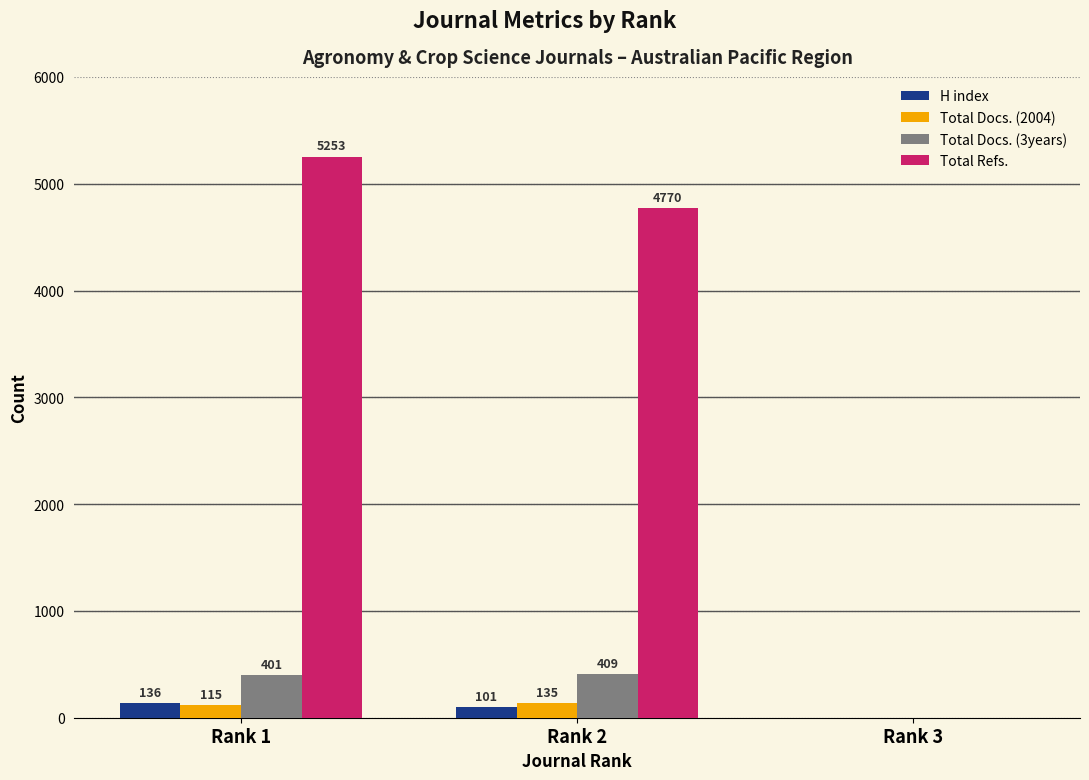

How many values in H index are above zero?

2